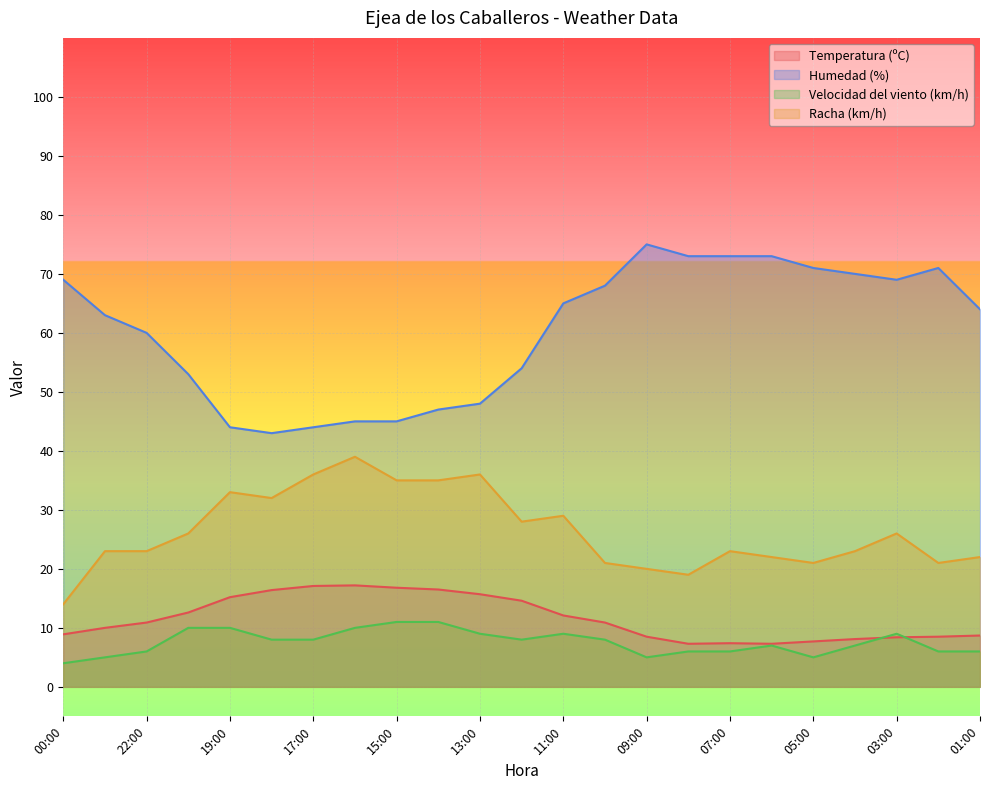

At which label is Racha (km/h) closest to 26?

21:00